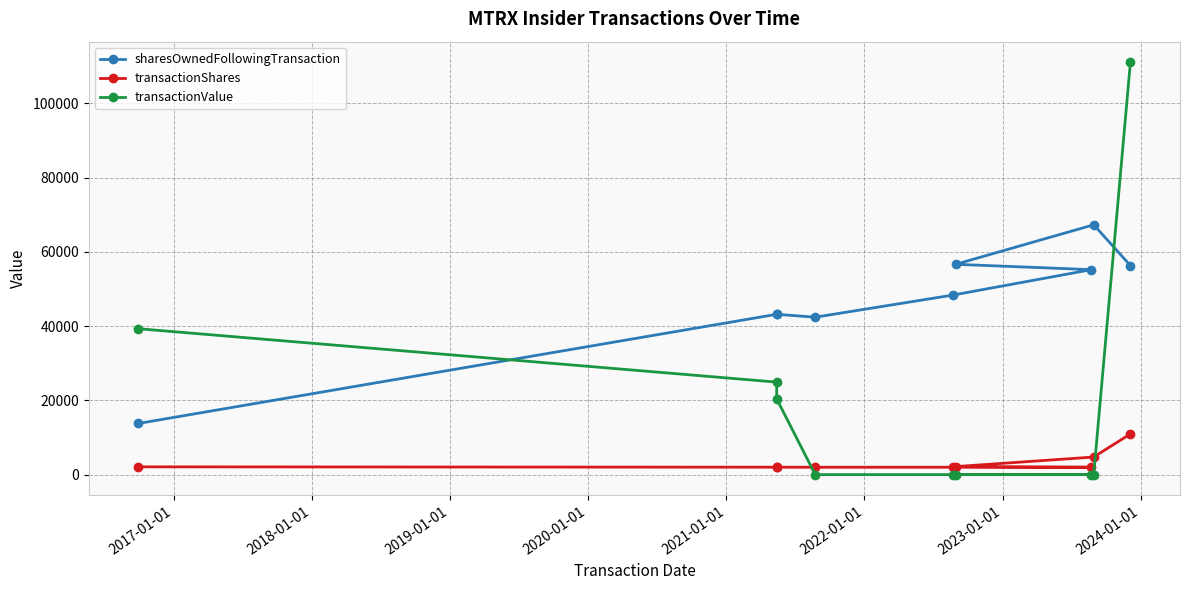

Which series has the widest spread of values?

transactionValue